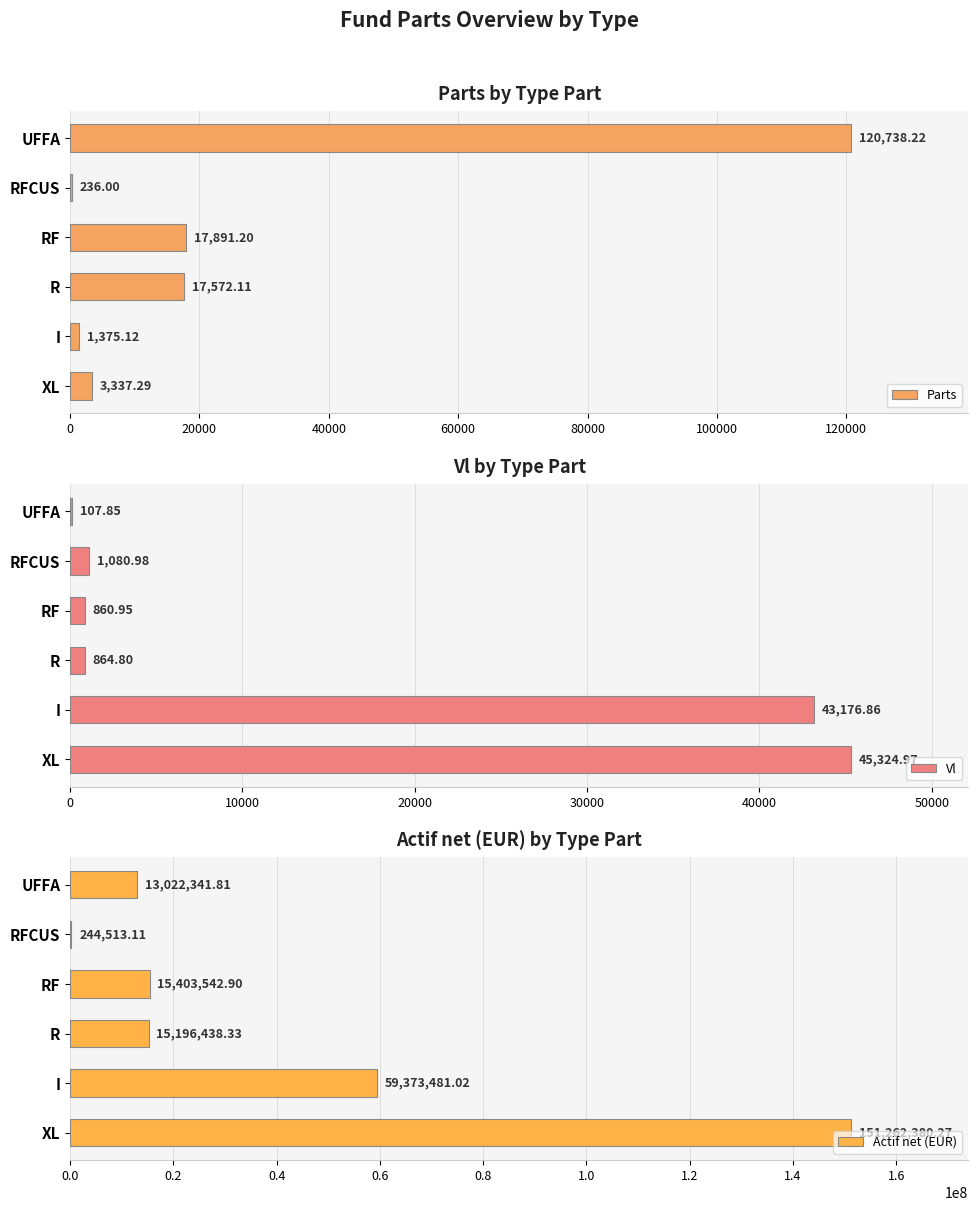

What is the sum of the Vl values at UFFA and RF?

968.8